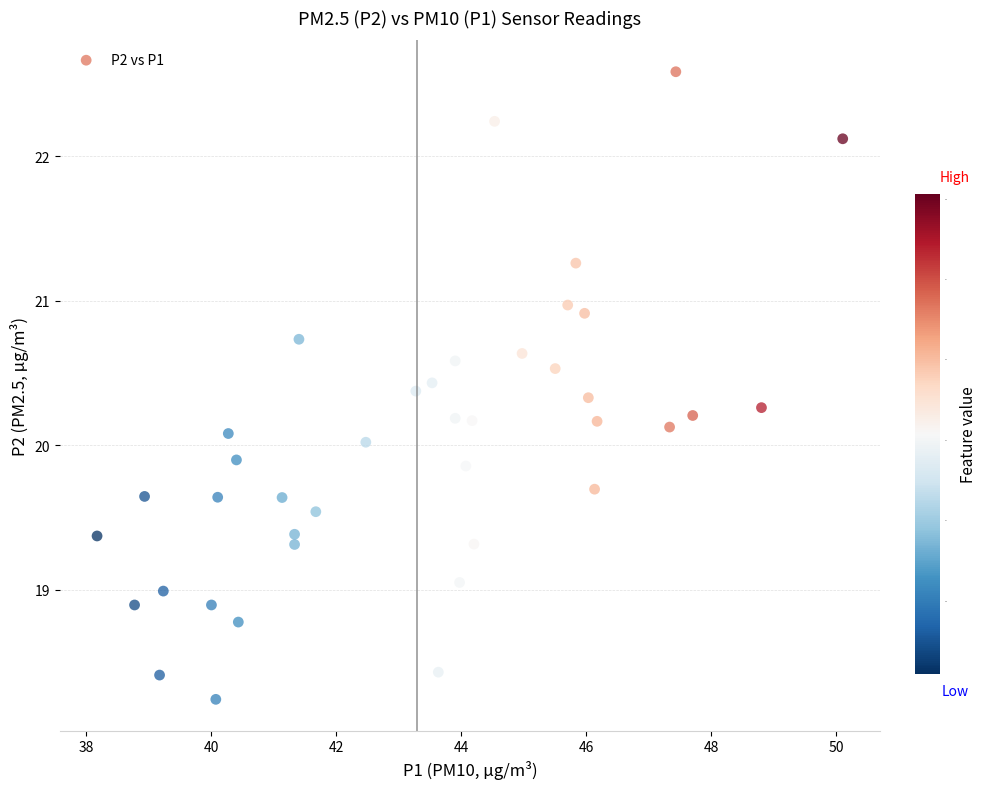

What is the range of Y values (max minus min)?

4.3